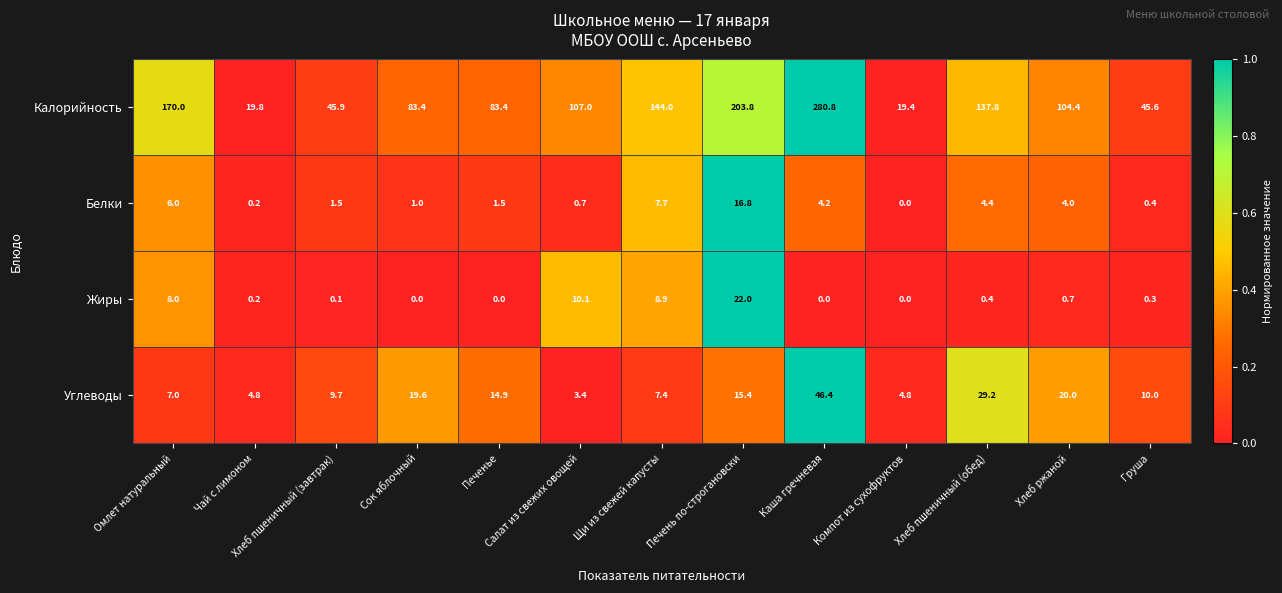

The Калорийность series shows 83.4 at Сок яблочный. True or false?

True